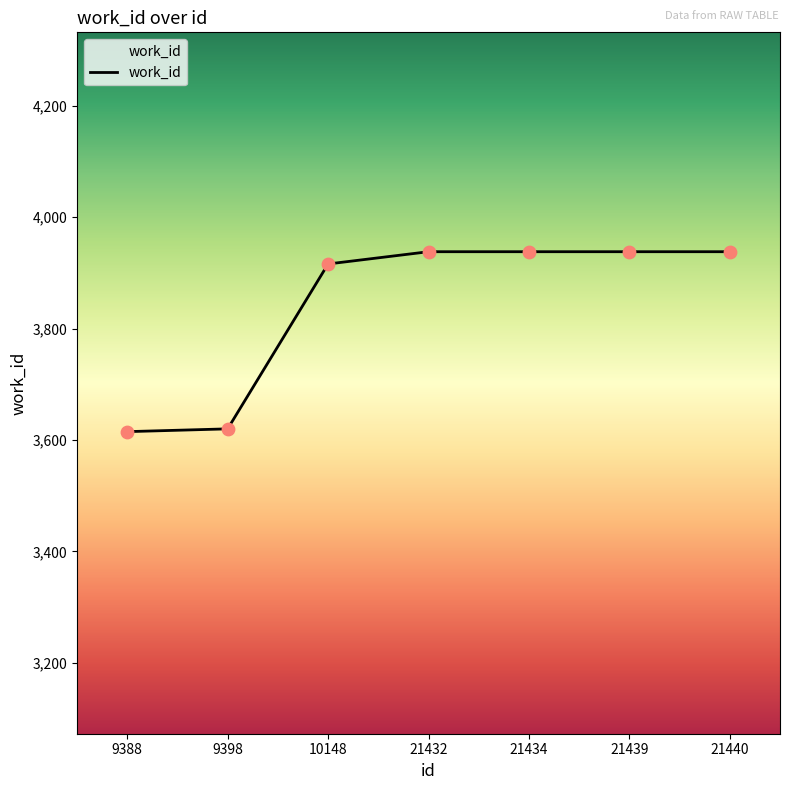

What is the ratio of the value at 21440 to the value at 21439?

1.0